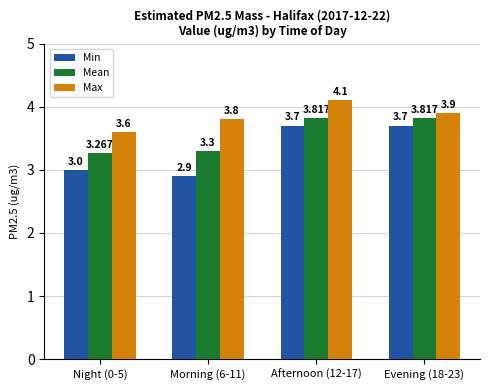

What is the label of the 3rd bar from the left?

Afternoon (12-17)